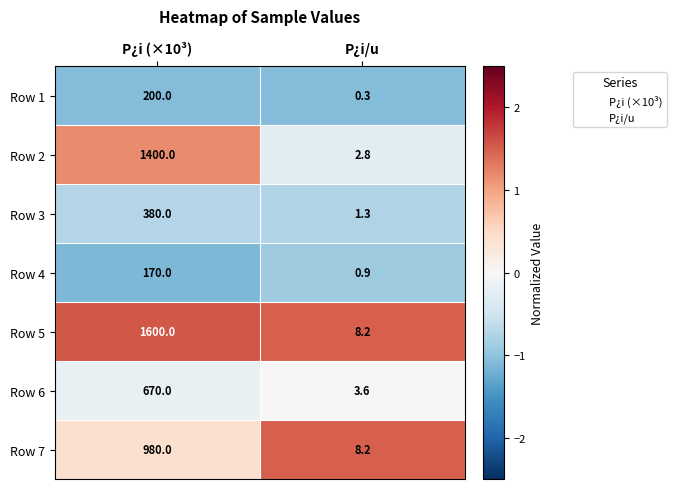

Reading left to right, what are all the values shown in this chart?

Row 1: P¿i (×10³)=200.0	P¿i/u=0.3
Row 2: P¿i (×10³)=1400.0	P¿i/u=2.8
Row 3: P¿i (×10³)=380.0	P¿i/u=1.3
Row 4: P¿i (×10³)=170.0	P¿i/u=0.9
Row 5: P¿i (×10³)=1600.0	P¿i/u=8.2
Row 6: P¿i (×10³)=670.0	P¿i/u=3.6
Row 7: P¿i (×10³)=980.0	P¿i/u=8.2